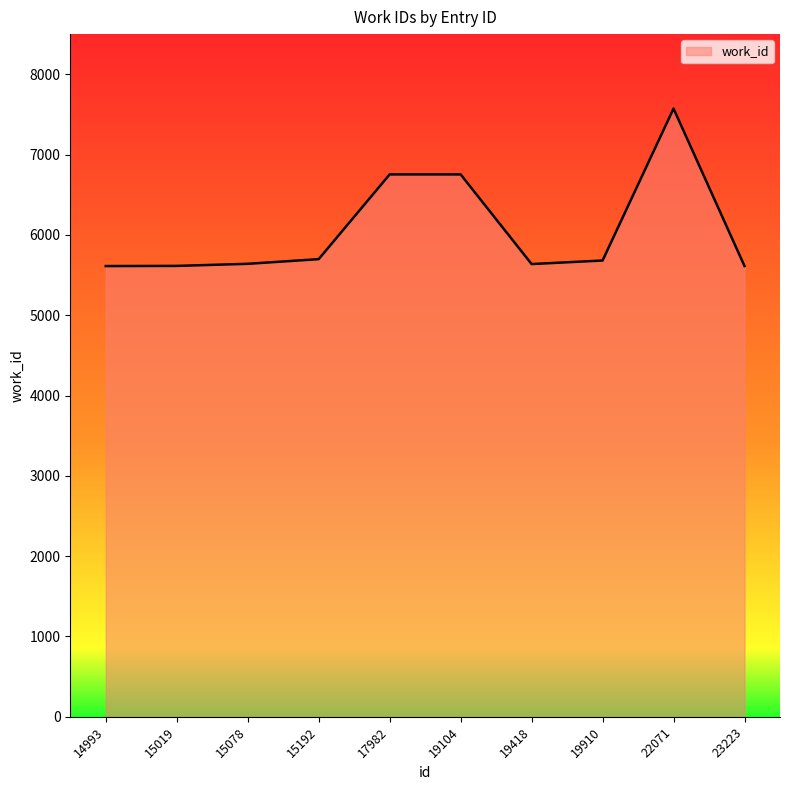

What is the greatest value displayed?

7573